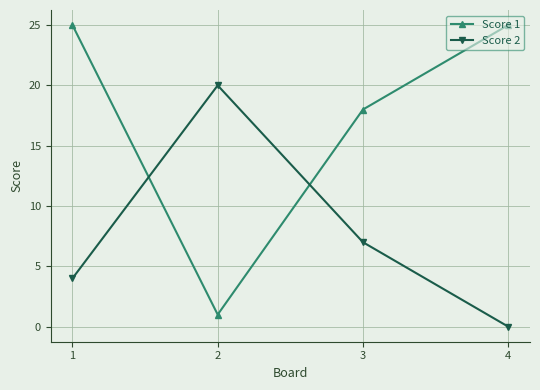

Rank the categories by Score 2 value from lowest to highest.

4, 1, 3, 2